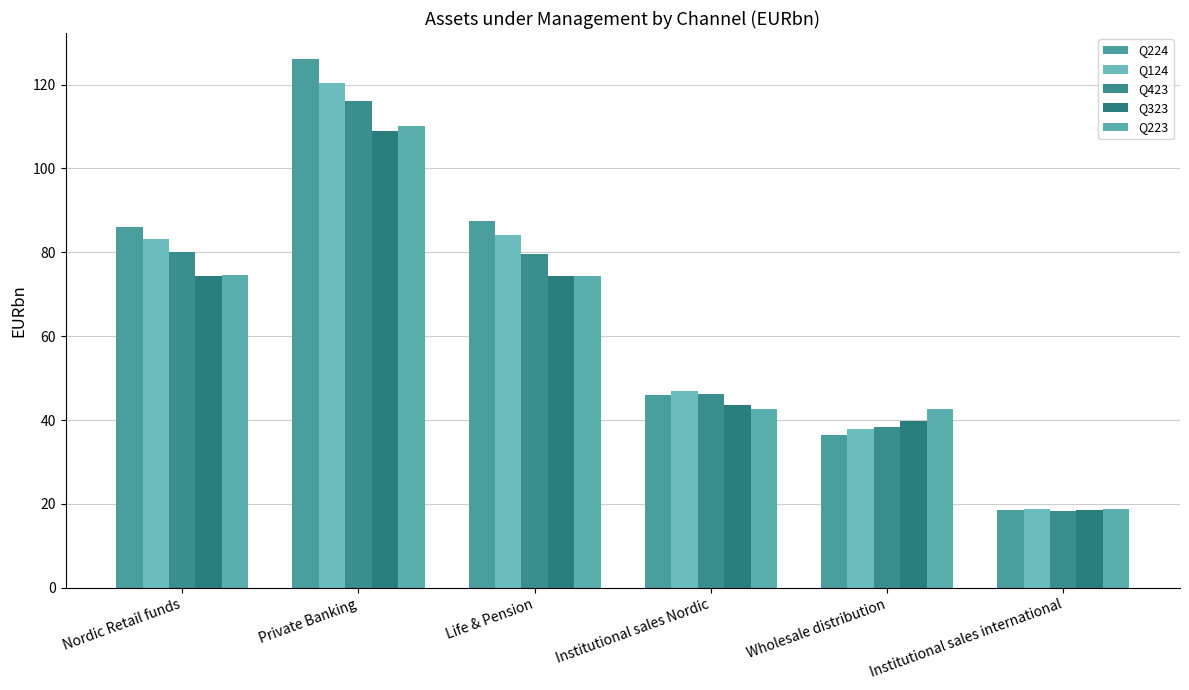

List the labels in order of Q223 value, largest first.

Private Banking, Nordic Retail funds, Life & Pension, Institutional sales Nordic, Wholesale distribution, Institutional sales international